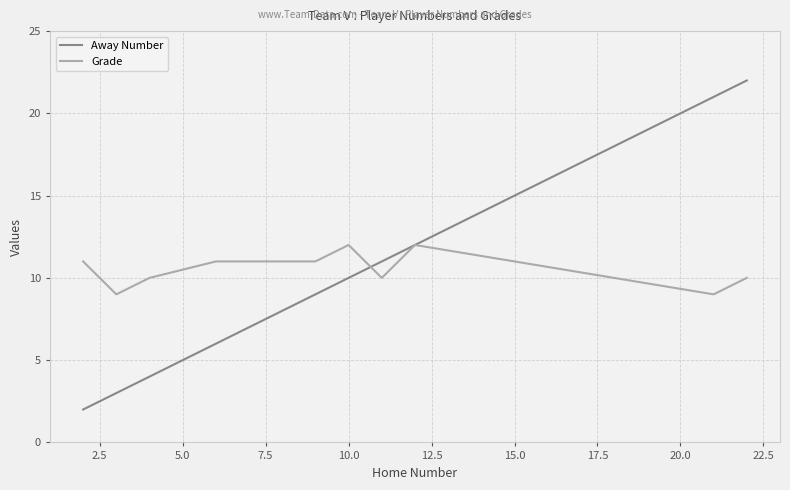

Count the number of categories in the chart.

11